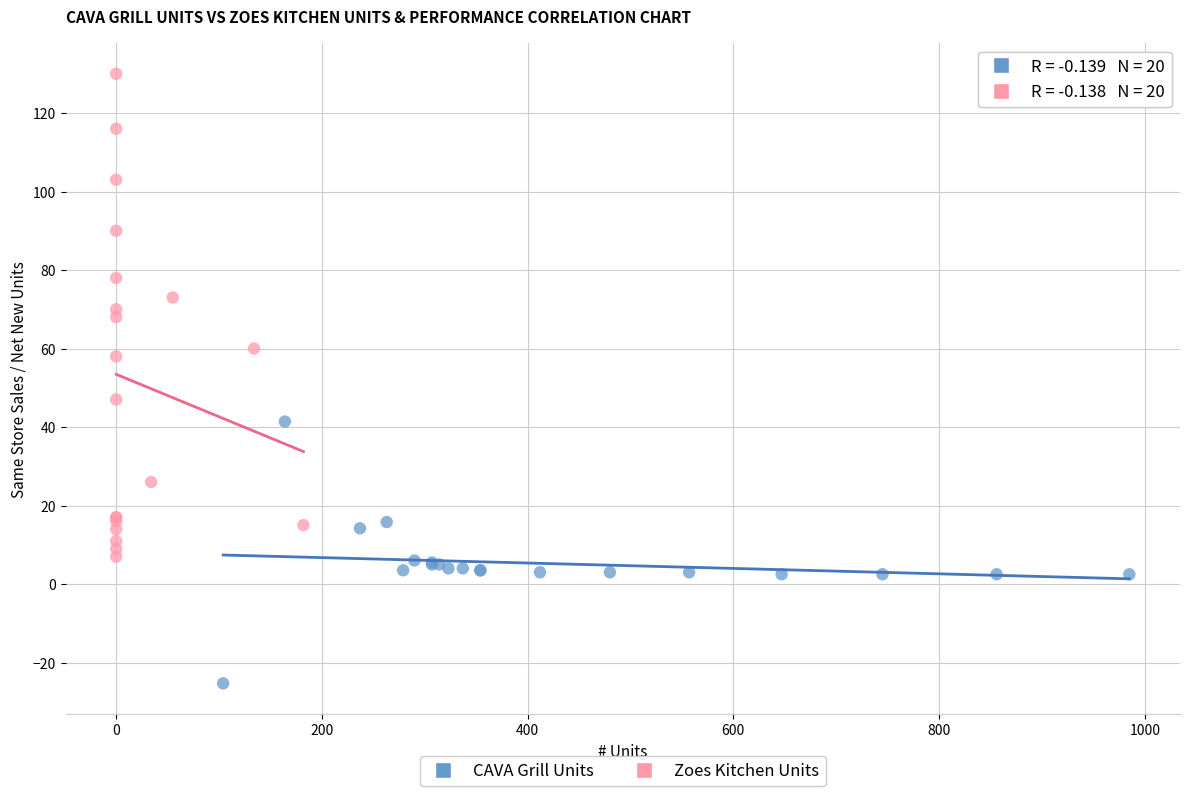

Which series reaches the maximum Y coordinate?

Zoes Kitchen Units